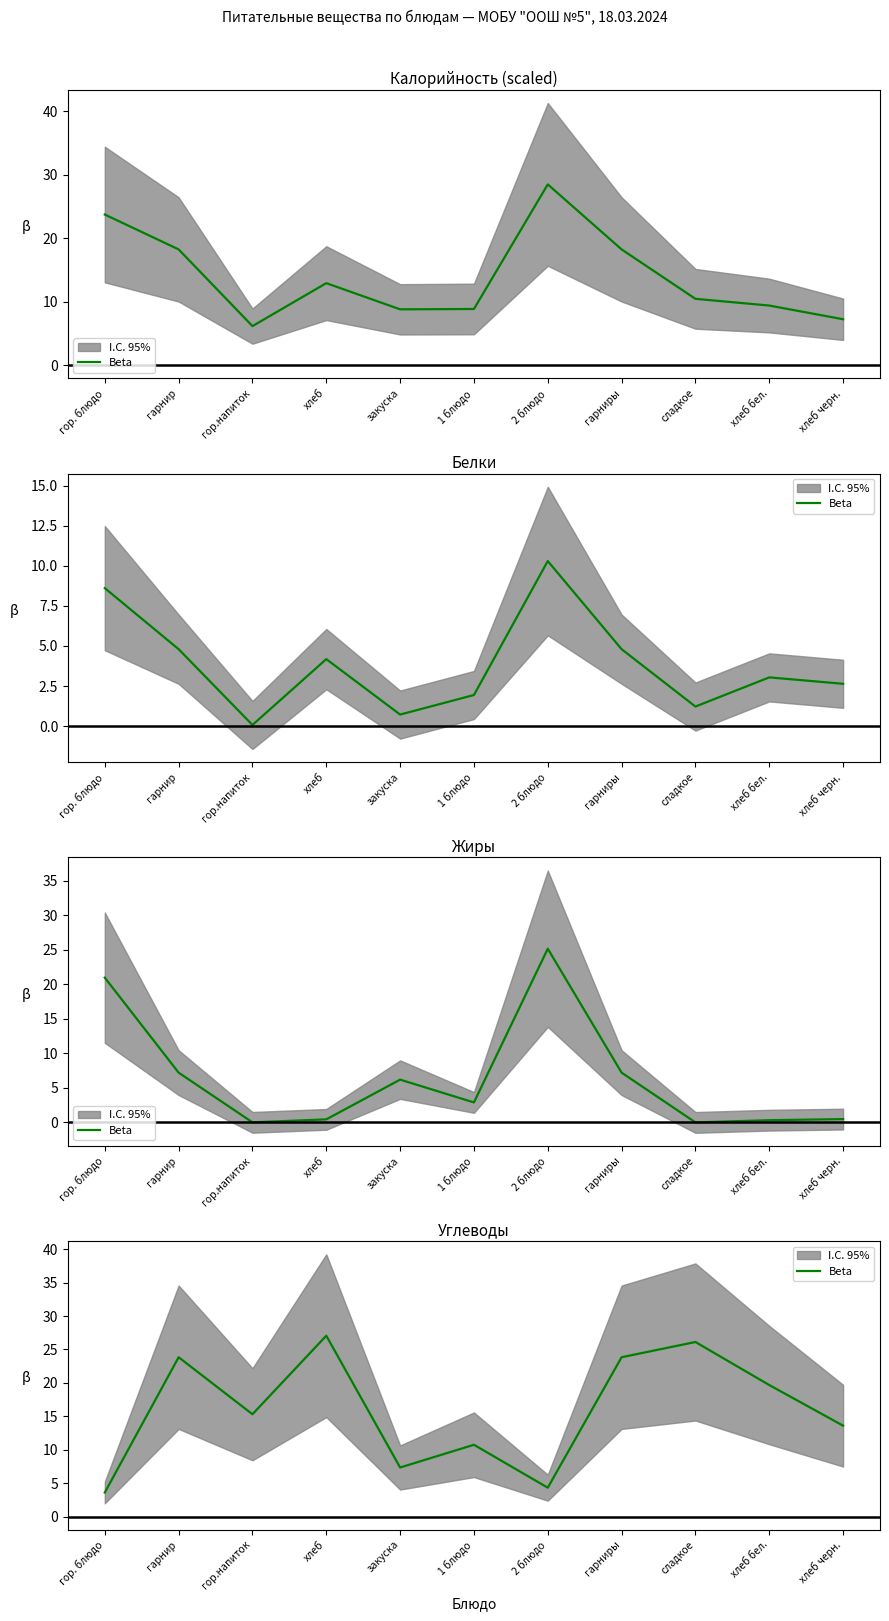

What is the value of the 5th point from the left?

7.3